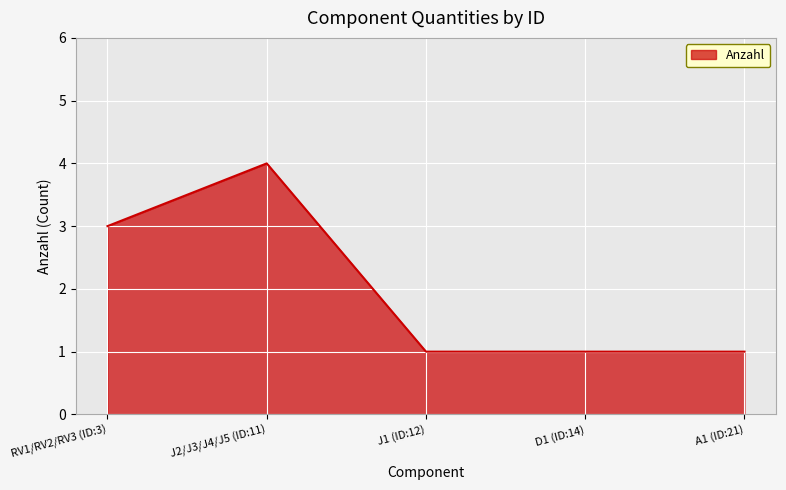

How many values are between 1 and 3?

4